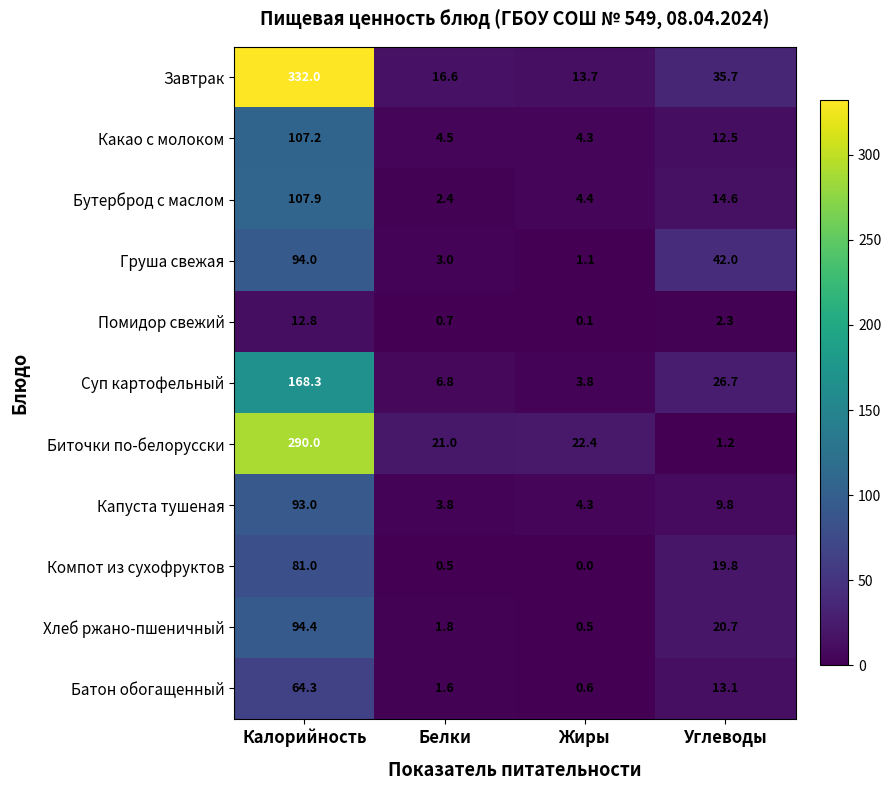

At Белки, list the series in order from largest to smallest.

Биточки по-белорусски, Завтрак, Суп картофельный, Какао с молоком, Капуста тушеная, Груша свежая, Бутерброд с маслом, Хлеб ржано-пшеничный, Батон обогащенный, Помидор свежий, Компот из сухофруктов